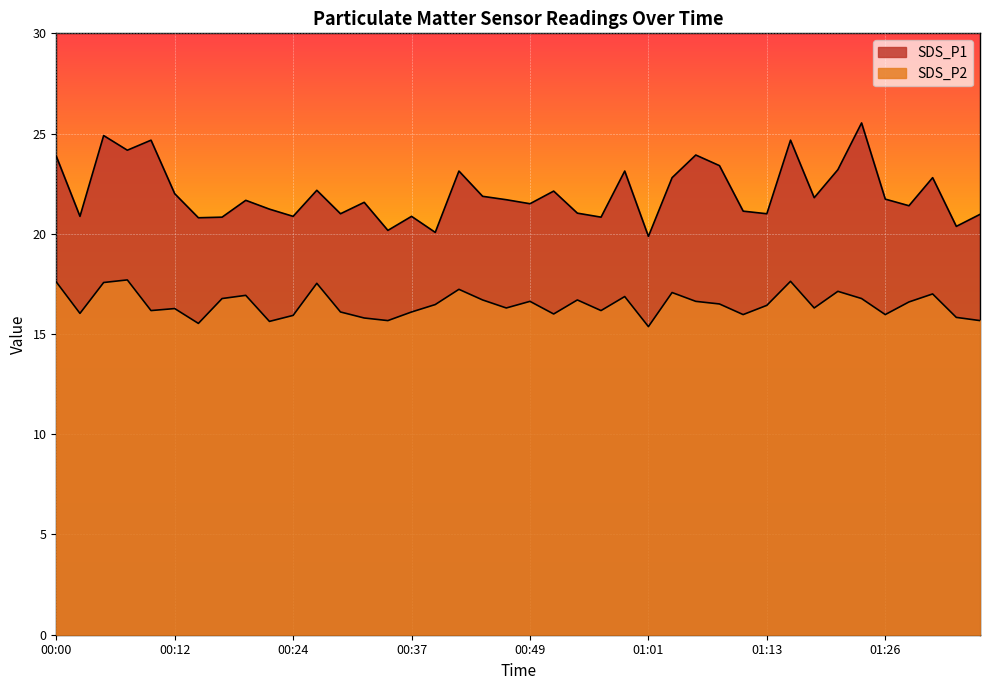

At which category does SDS_P2 reach its first local peak?

00:07